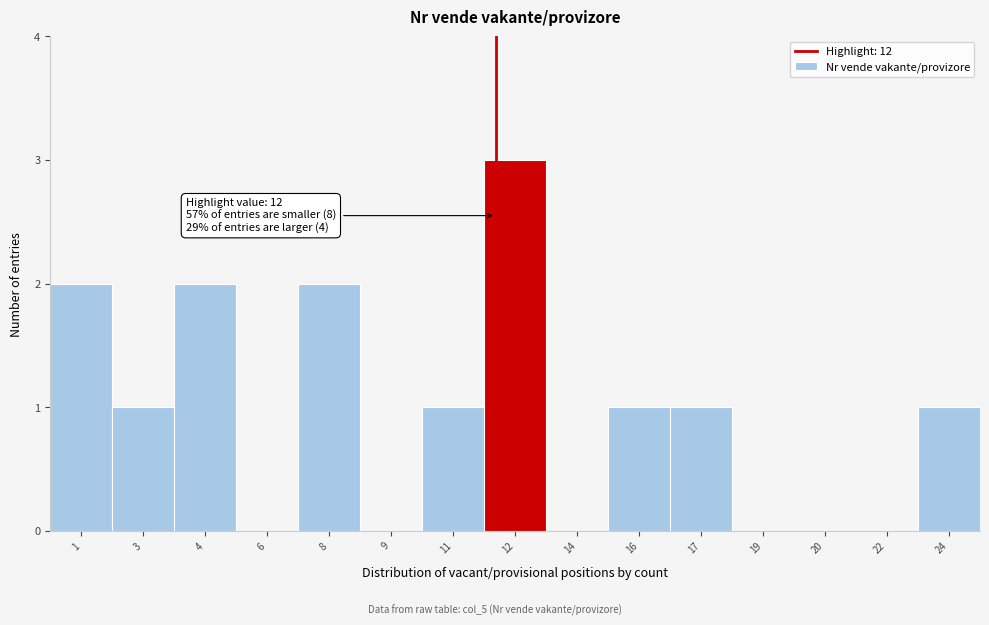

Reading left to right, transcribe all the data shown in this chart.

1=2	3=1	4=2	6=0	8=2	9=0	11=1	12=3	14=0	16=1	17=1	19=0	20=0	22=0	24=1